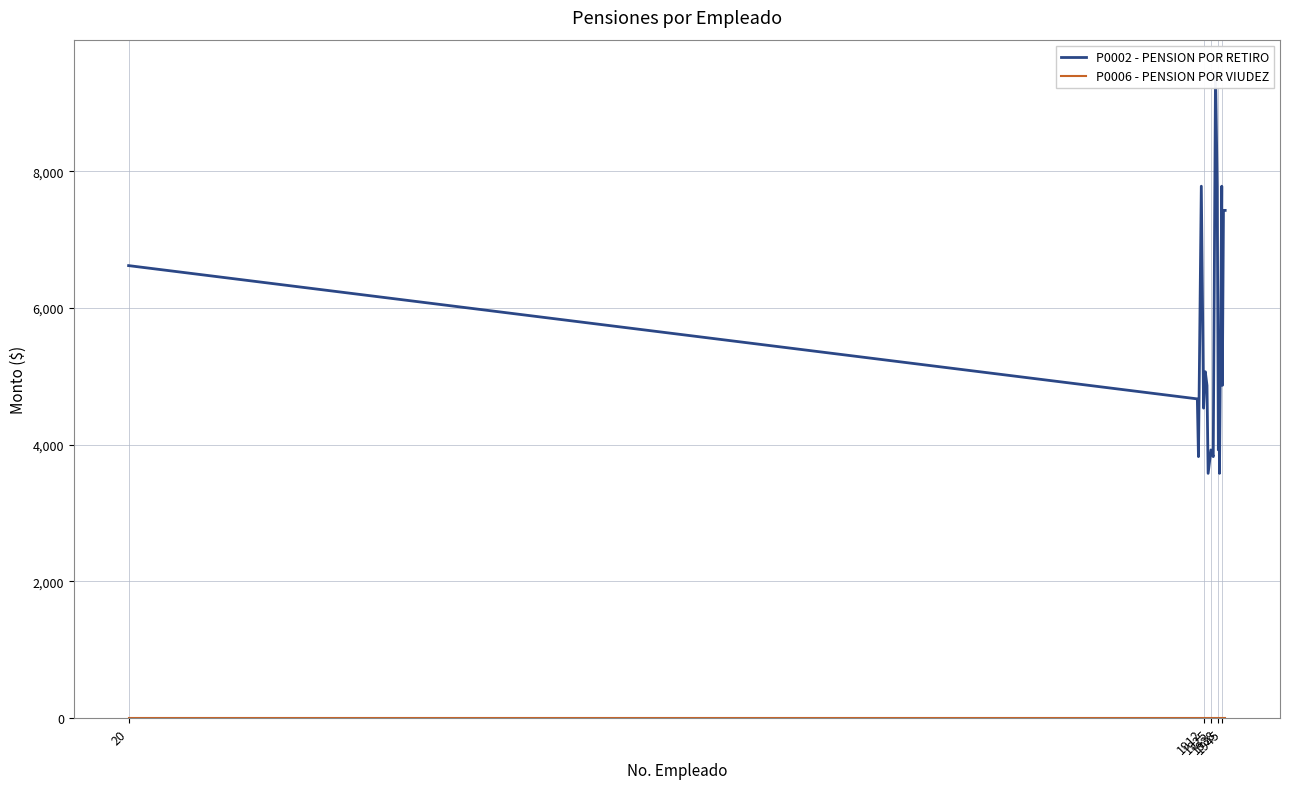

True or false: P0006 - PENSION POR VIUDEZ and P0002 - PENSION POR RETIRO cross at least once.

False